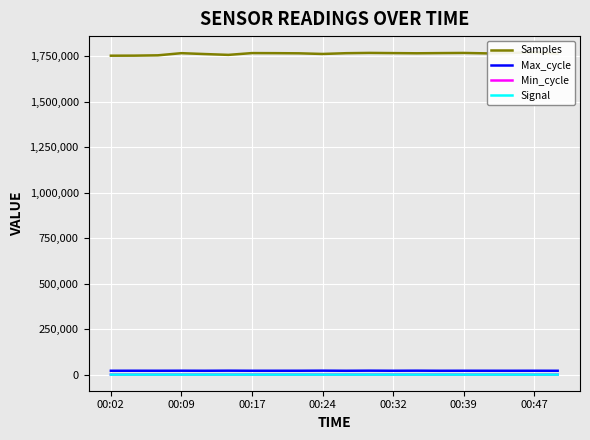

True or false: Max_cycle and Min_cycle cross at least once.

False